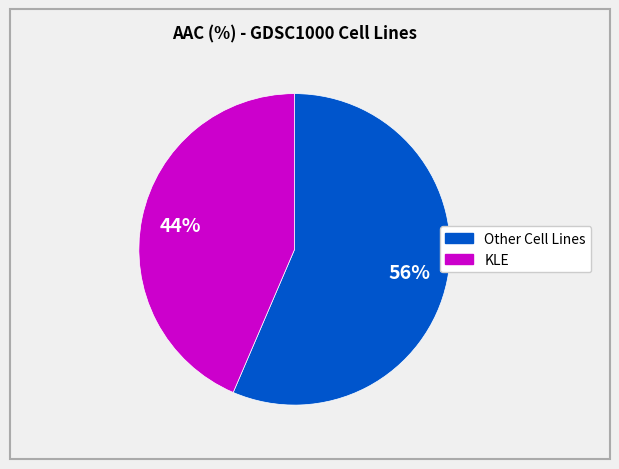

To the nearest percent, what is the average slice percentage?

50%